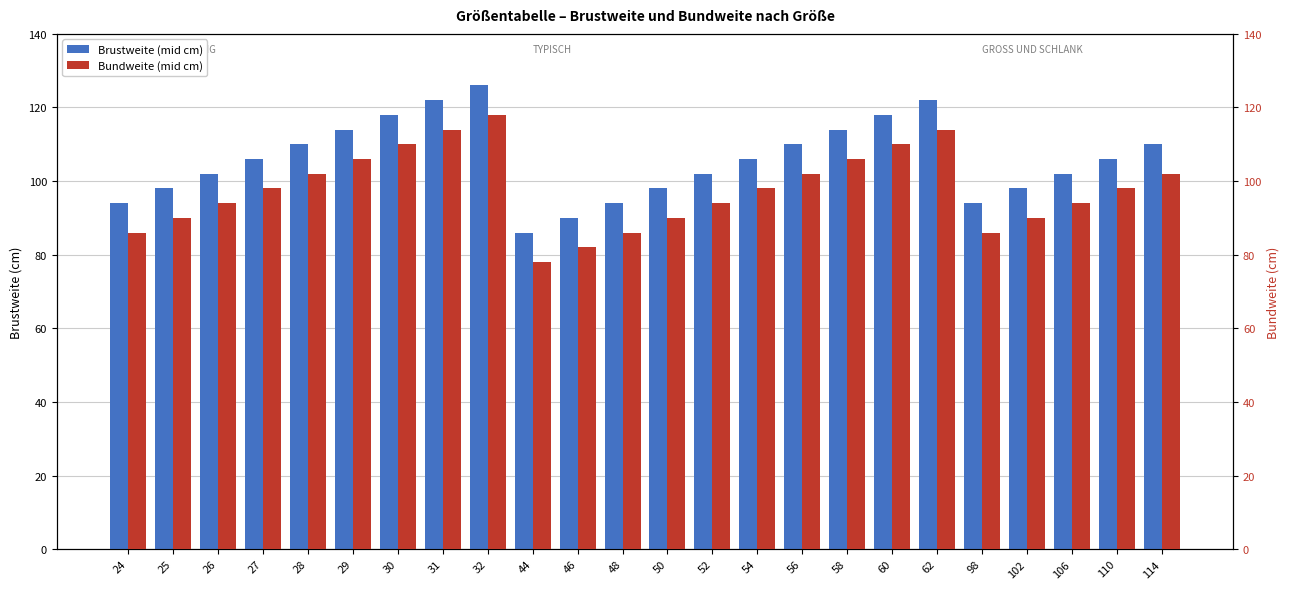

Where does the Bundweite (mid cm) series first go above 98?

28